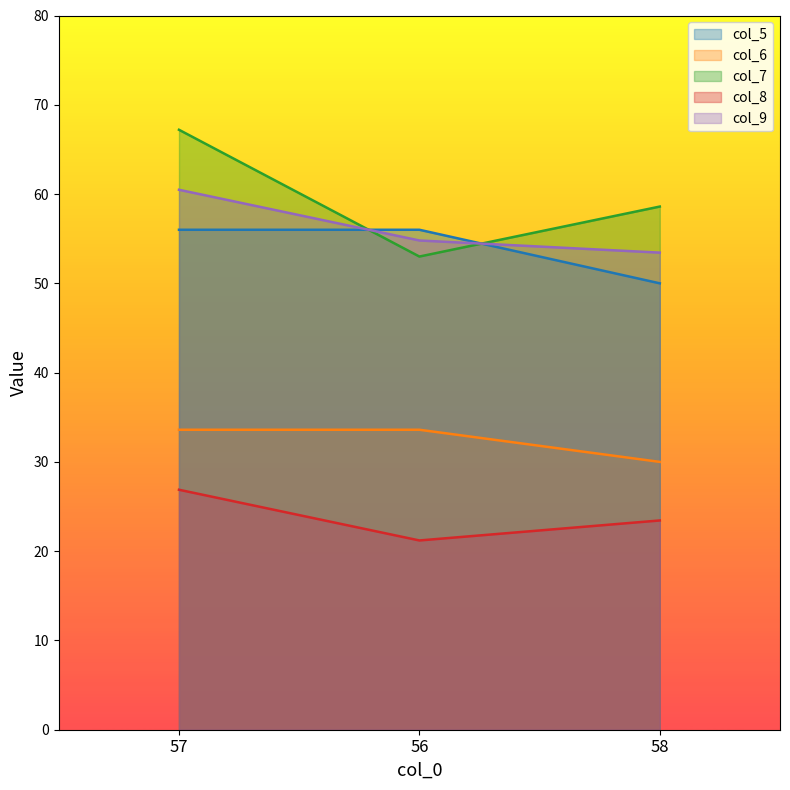

What is the difference between the maximum and minimum values in the col_6 series?

3.6